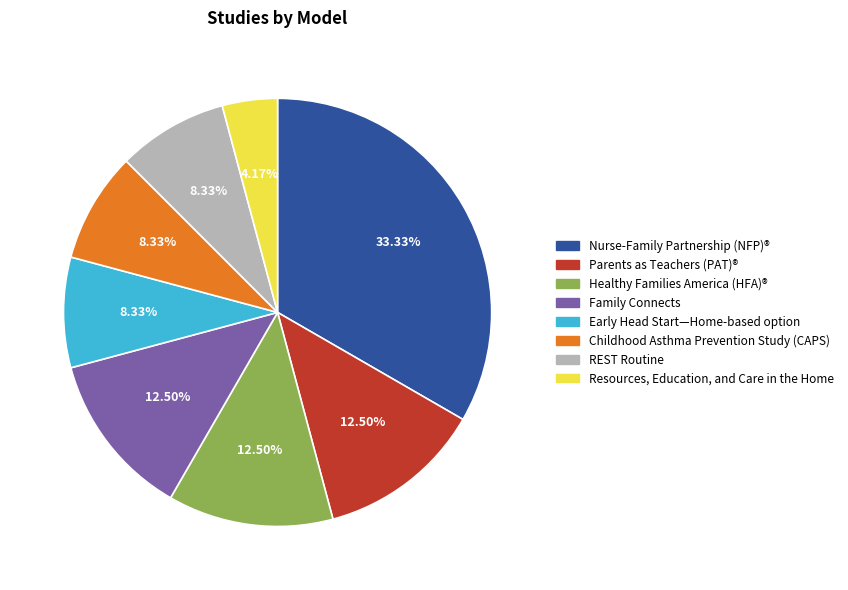

Is there a majority slice in this chart?

No